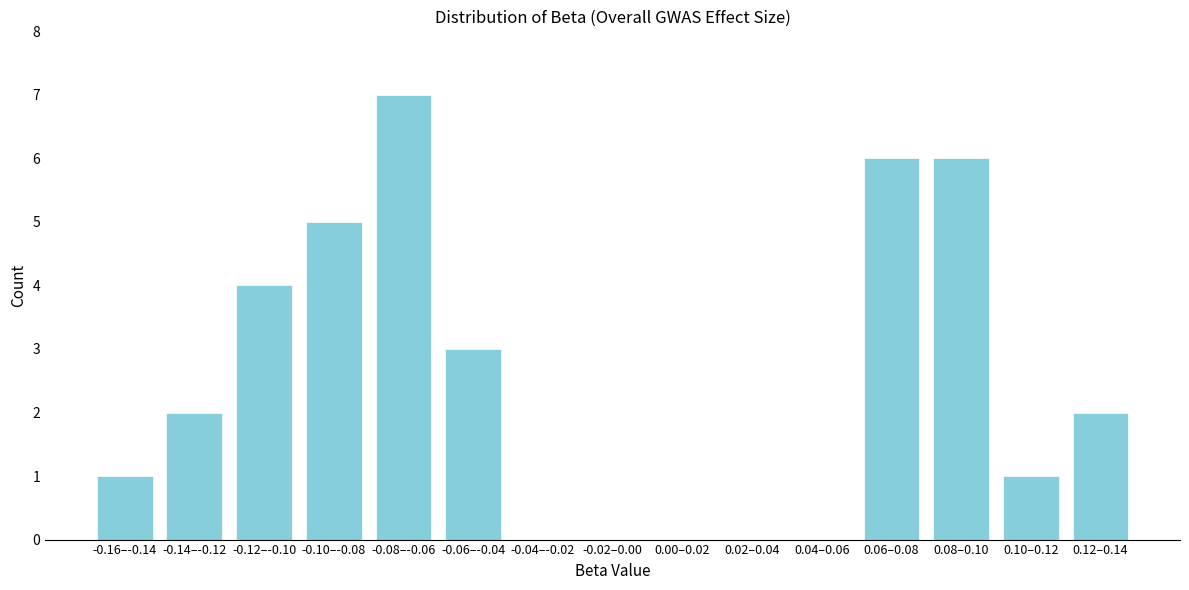

Reading left to right, what are all the values shown in this chart?

-0.16–-0.14=1	-0.14–-0.12=2	-0.12–-0.10=4	-0.10–-0.08=5	-0.08–-0.06=7	-0.06–-0.04=3	-0.04–-0.02=0	-0.02–0.00=0	0.00–0.02=0	0.02–0.04=0	0.04–0.06=0	0.06–0.08=6	0.08–0.10=6	0.10–0.12=1	0.12–0.14=2